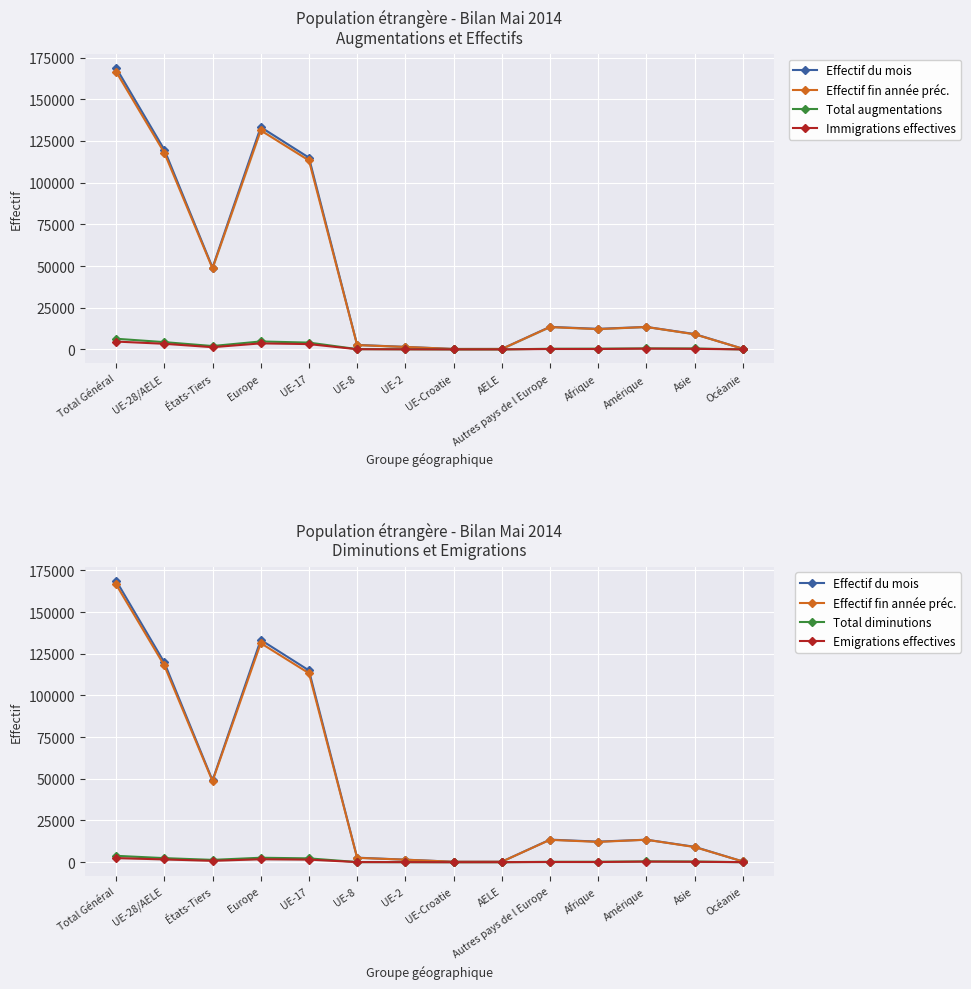

What are all the series names shown in the legend?

Effectif du mois, Effectif fin année préc., Total augmentations, Immigrations effectives, Total diminutions, Emigrations effectives